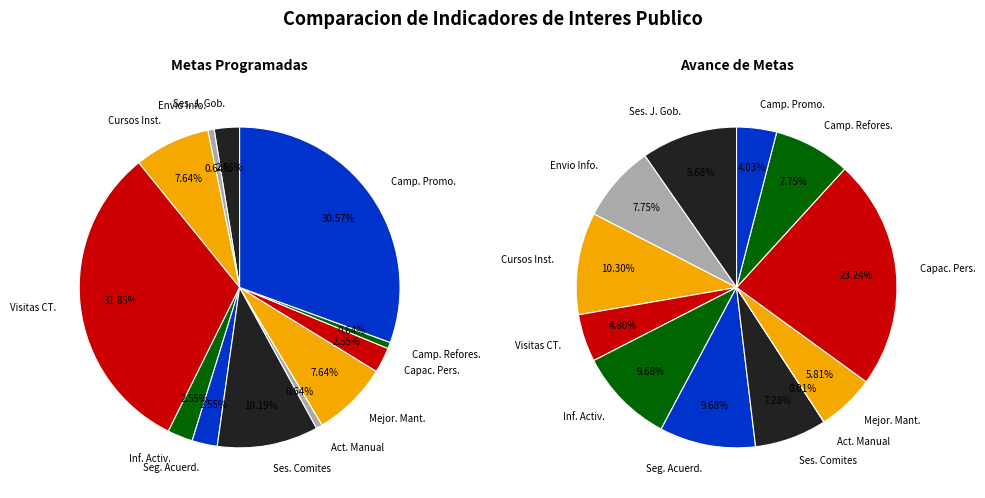

How many segments does this pie chart have?

12